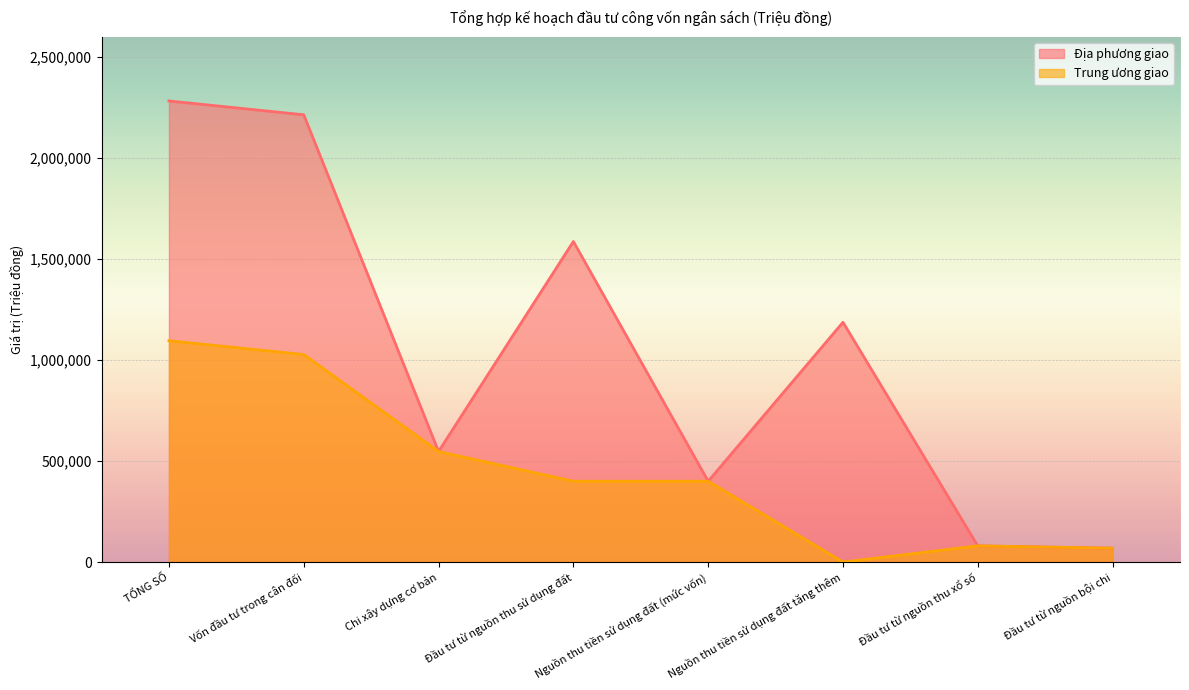

Which series has the largest range (max minus min)?

Địa phương giao